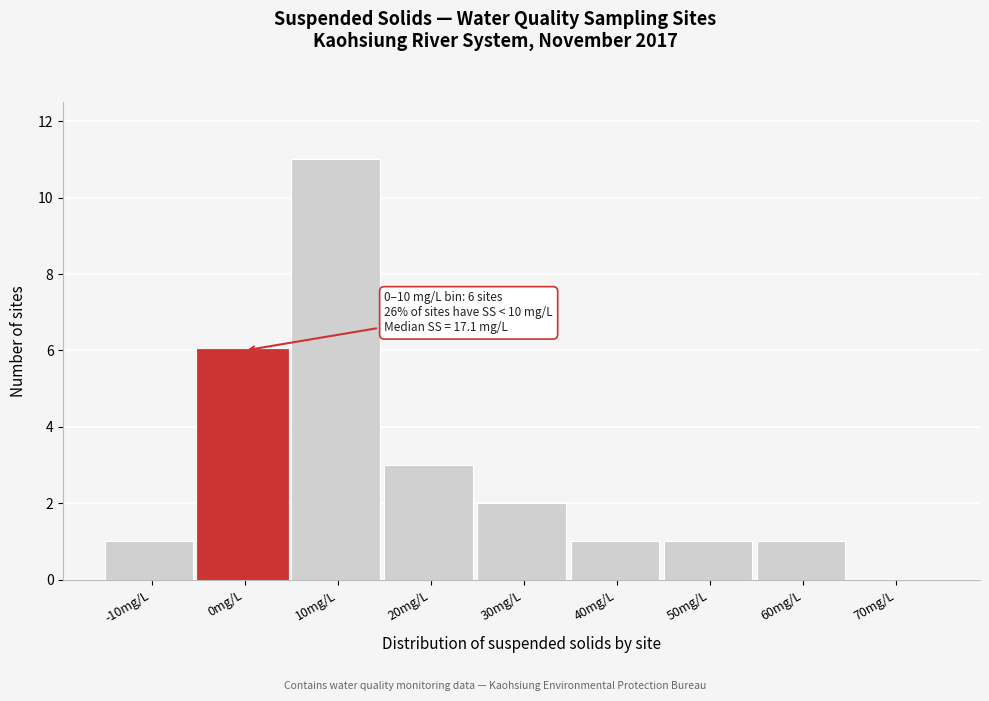

Reading left to right, what are all the values shown in this chart?

-10mg/L=1	0mg/L=6	10mg/L=11	20mg/L=3	30mg/L=2	40mg/L=1	50mg/L=1	60mg/L=1	70mg/L=0